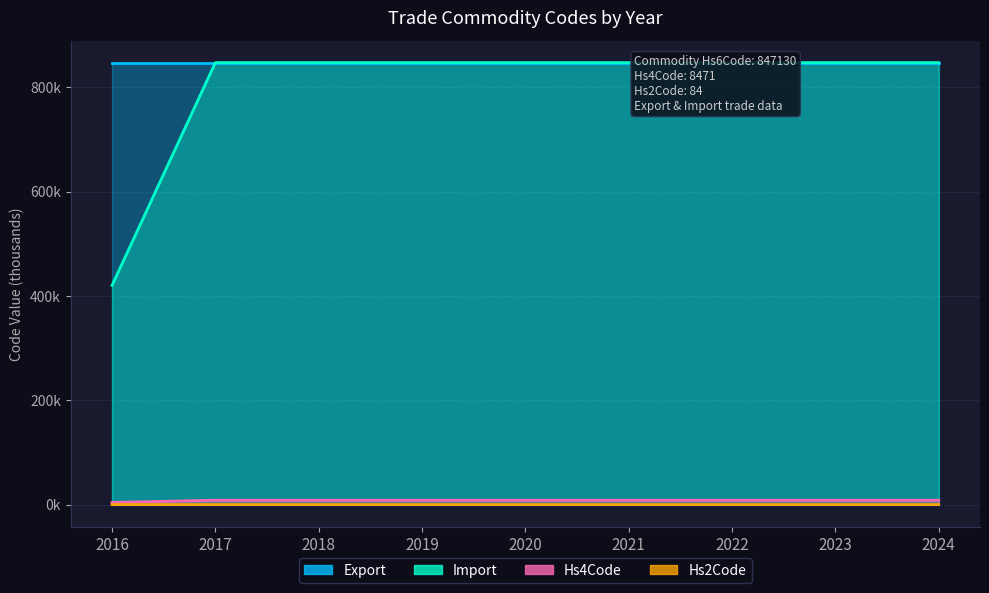

What value does the Import series have at 2023?

847.1